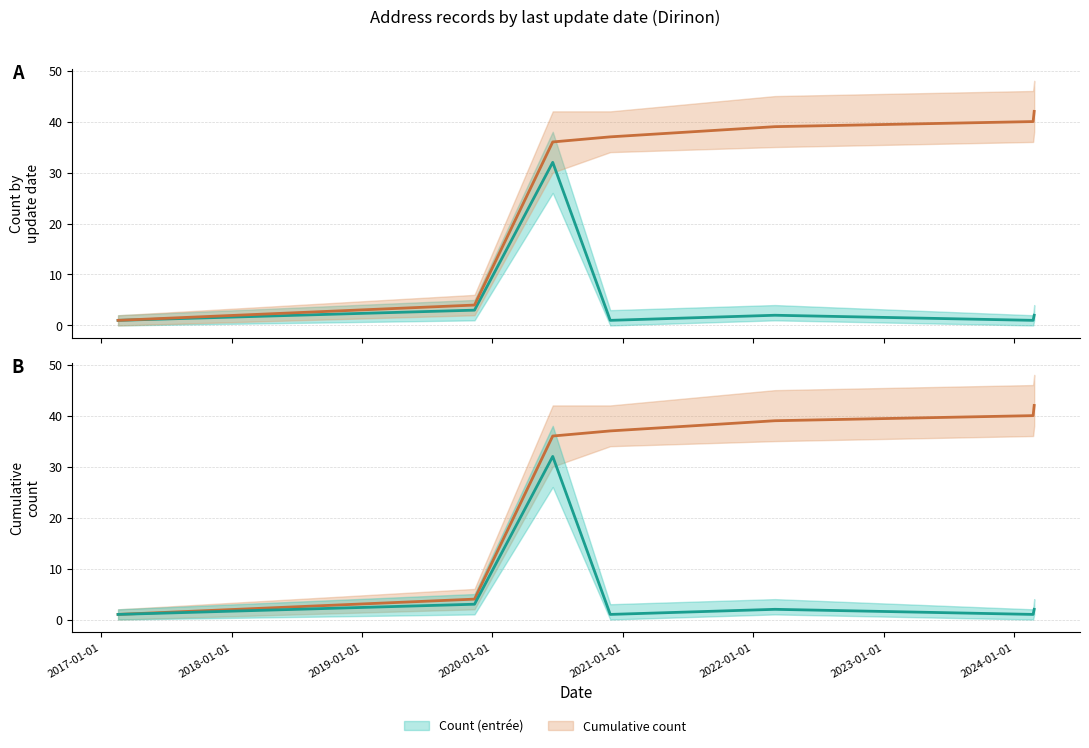

What is the value of the Count (entrée) point at the 6th from the left?

1